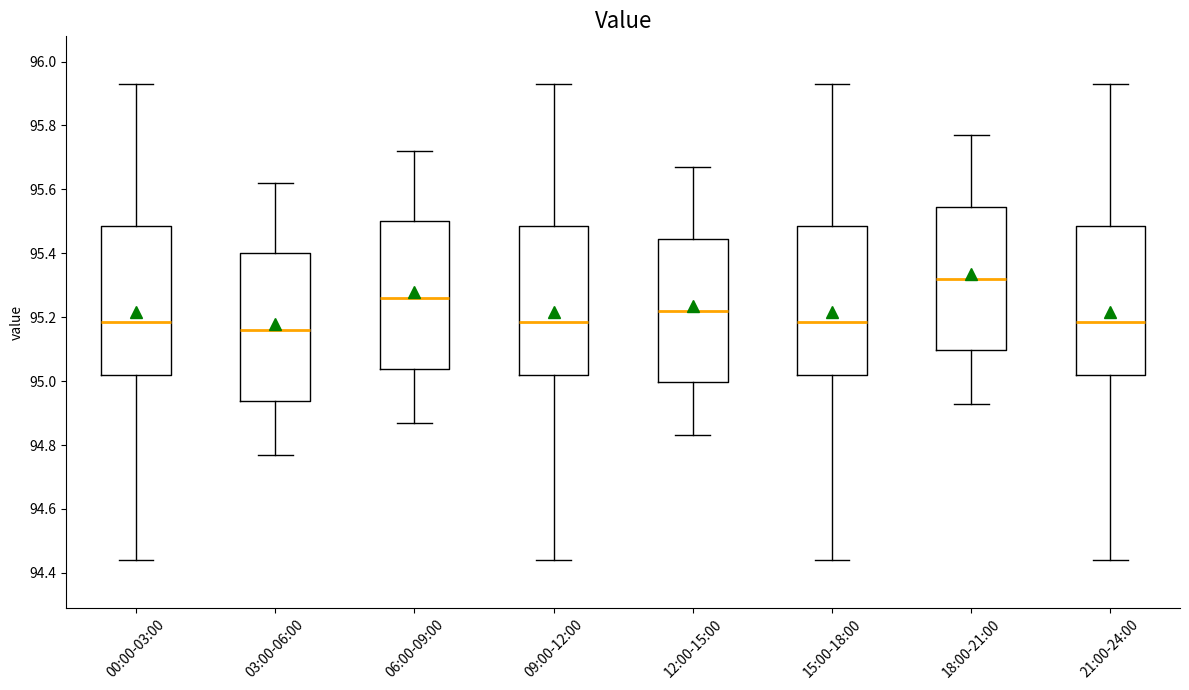

Reading left to right, transcribe this box plot: for each box, give where its median line is, the range the box spans, and where its two whiskers end, as read against the y-axis. The values are not printed on the chart, so give them approximately, as read against the axis.

00:00-03:00: median 95.18, box 95.02 to 95.48, whiskers 94.44 to 95.94
03:00-06:00: median 95.16, box 94.94 to 95.40, whiskers 94.78 to 95.62
06:00-09:00: median 95.26, box 95.04 to 95.50, whiskers 94.88 to 95.72
09:00-12:00: median 95.18, box 95.02 to 95.48, whiskers 94.44 to 95.94
12:00-15:00: median 95.22, box 95.00 to 95.44, whiskers 94.84 to 95.68
15:00-18:00: median 95.18, box 95.02 to 95.48, whiskers 94.44 to 95.94
18:00-21:00: median 95.32, box 95.10 to 95.54, whiskers 94.94 to 95.78
21:00-24:00: median 95.18, box 95.02 to 95.48, whiskers 94.44 to 95.94